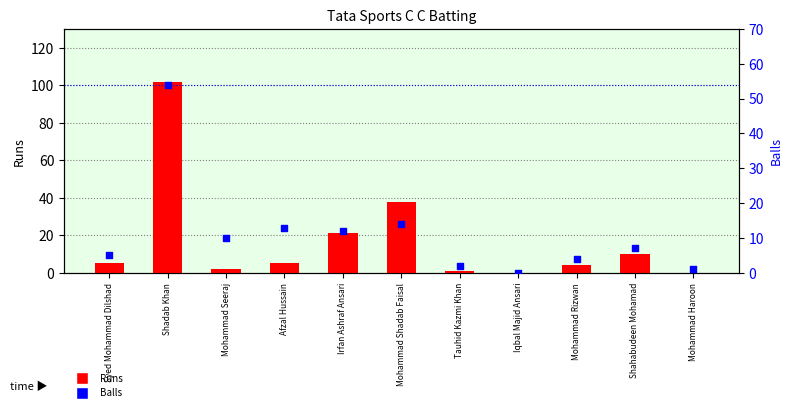

Which series contains the highest Y value?

Runs